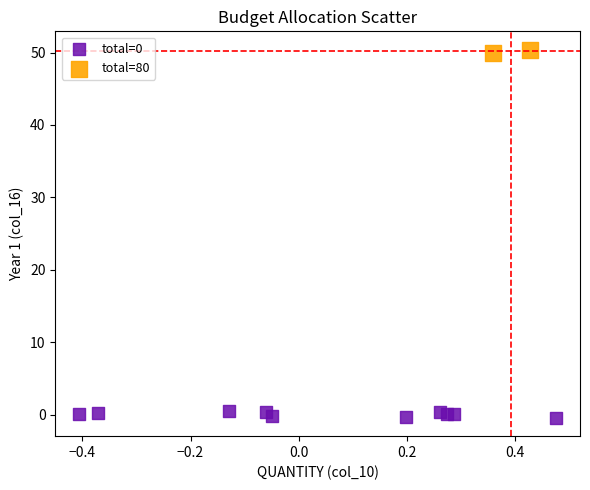

What are all the series names shown in the legend?

total=0, total=80